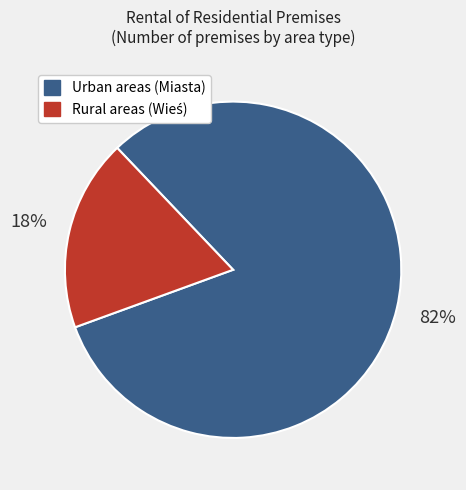

To the nearest percent, what portion does Urban areas (Miasta) represent?

82%